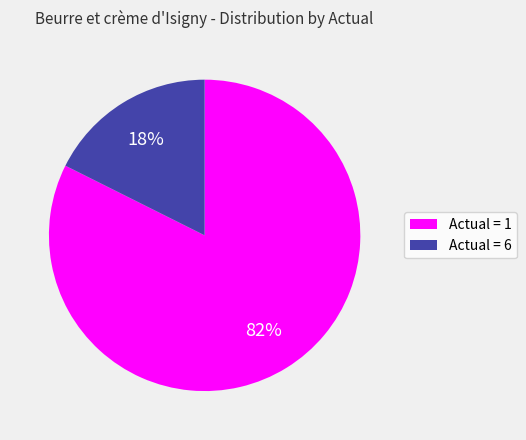

Rank the categories by value from lowest to highest.

Actual = 6, Actual = 1